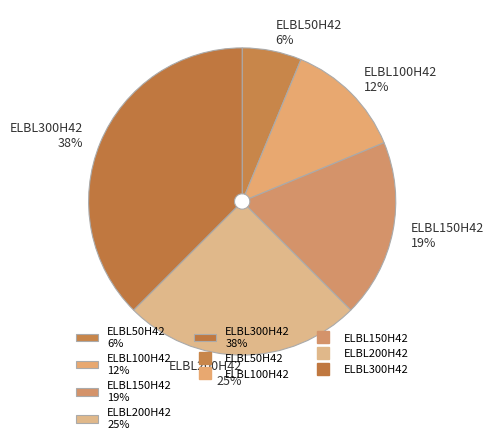

Do ELBL50H42 6% and ELBL100H42 12% together represent more than half of the pie?

No